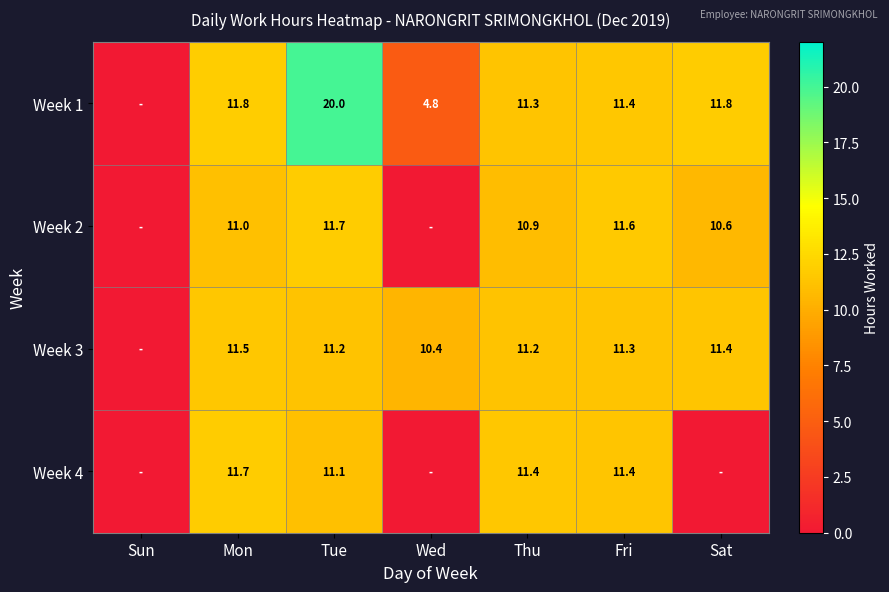

Between Sun and Fri, which is larger?

Fri